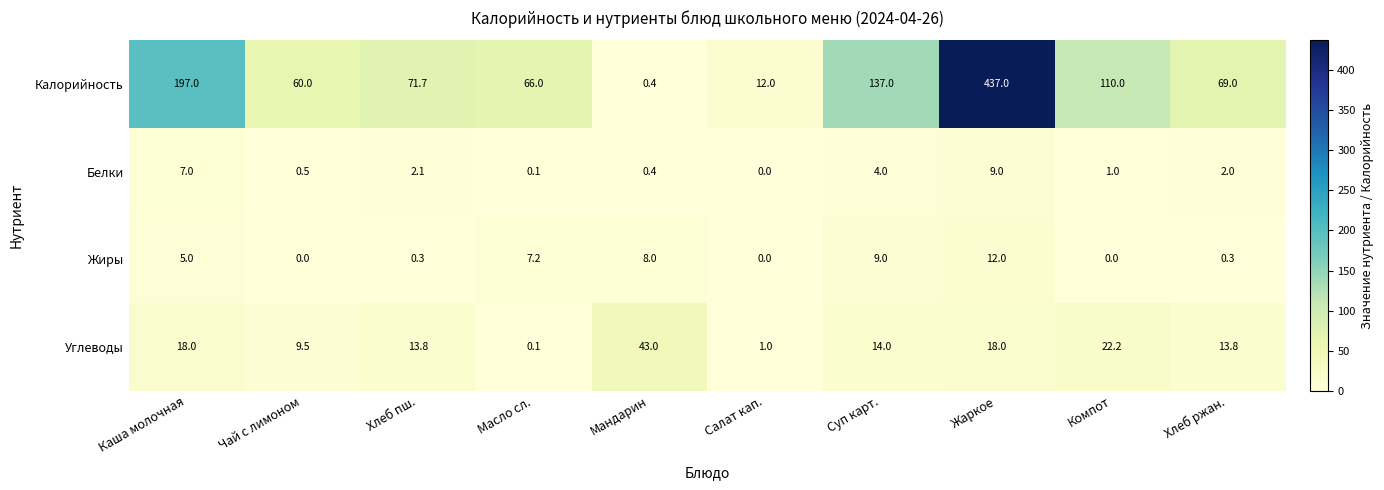

What is the total value across all series at Каша молочная?

227.0